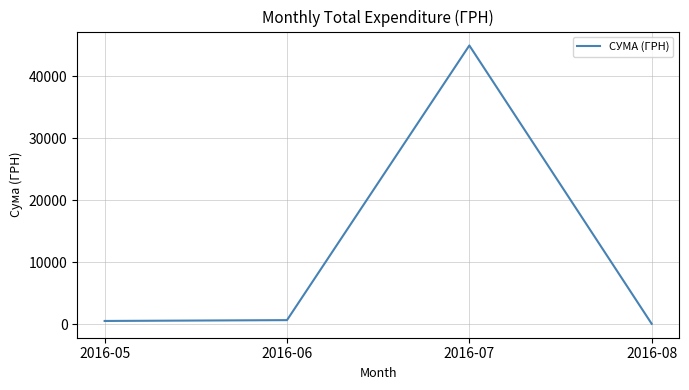

What is the difference between the maximum and second lowest values?

44434.6